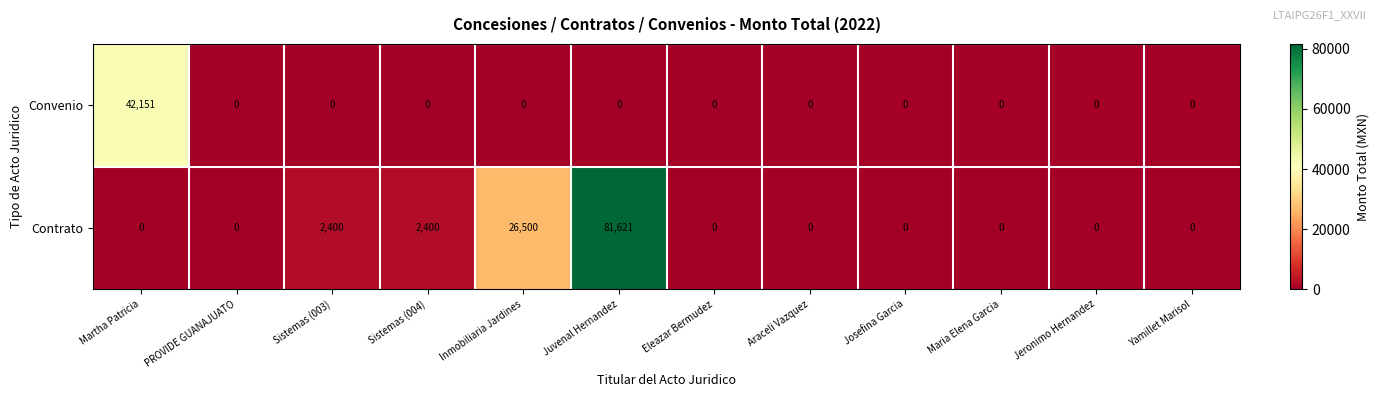

At which category is the sum across all series the highest?

Juvenal Hernandez